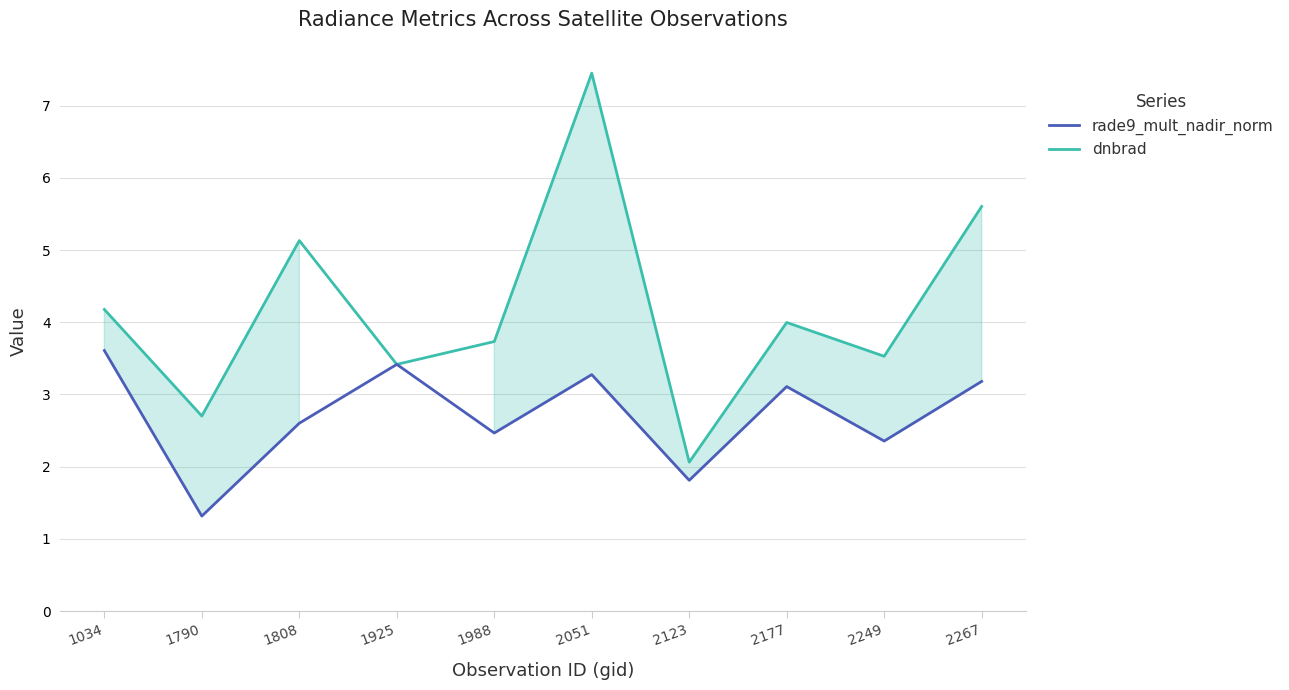

Is this an area chart (filled region under the line)?

No